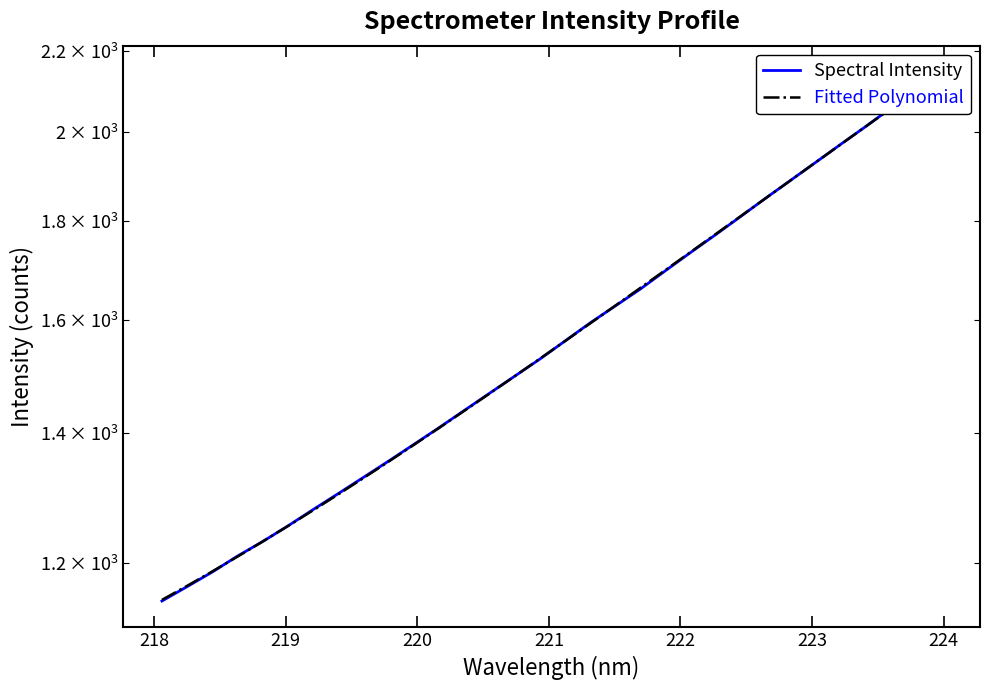

How many values in the Spectral Intensity series are below 1560?

16